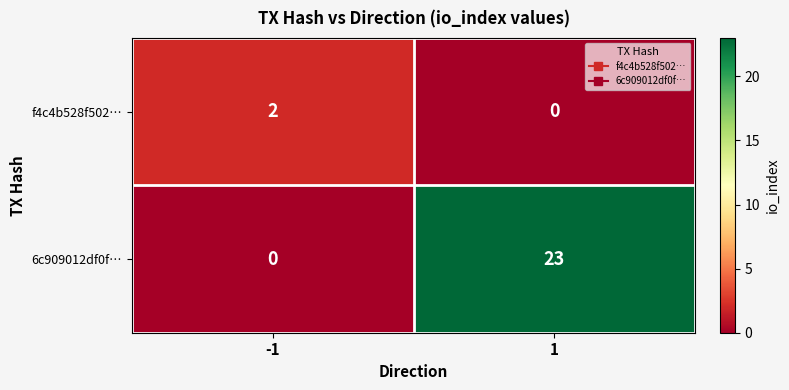

What is the sum of all 6c909012df0f… values?

23